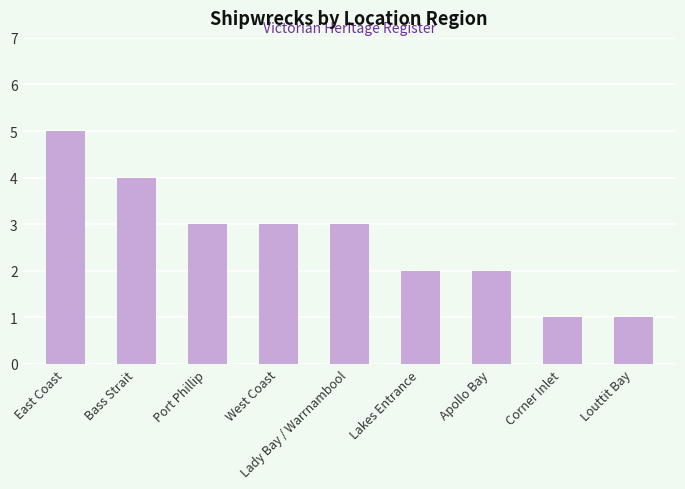

What is the maximum value shown in the chart?

5